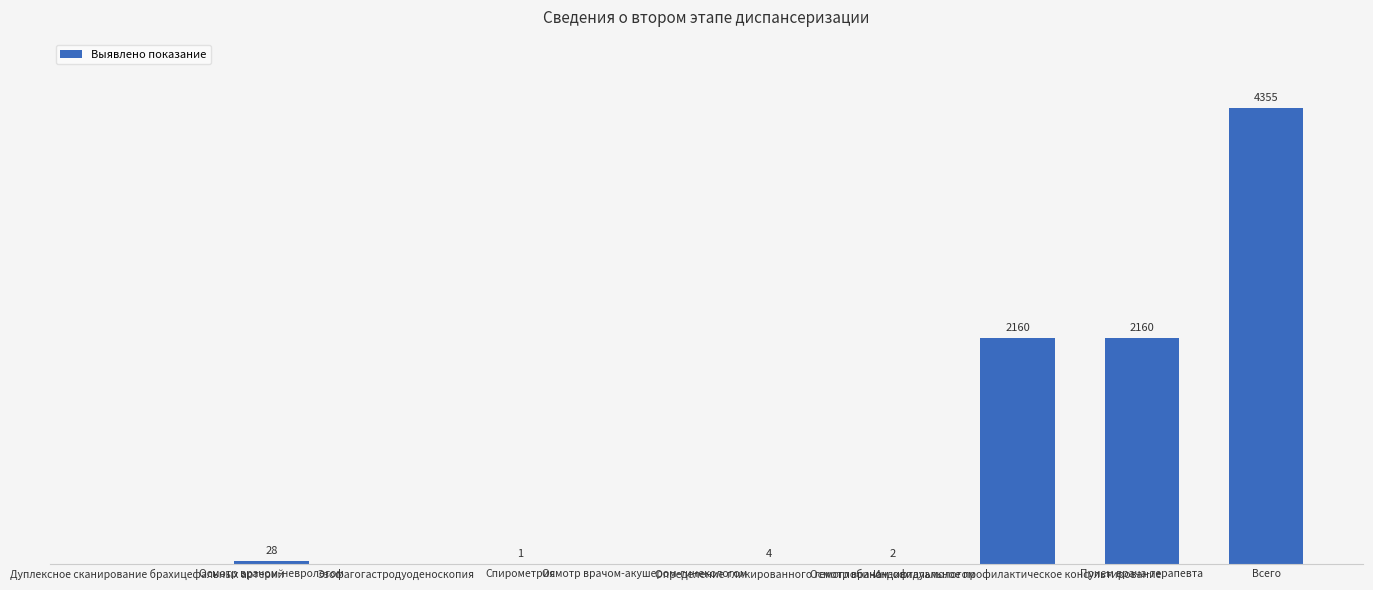

What is the label of the 6th bar from the right?

Осмотр врачом-акушером-гинекологом